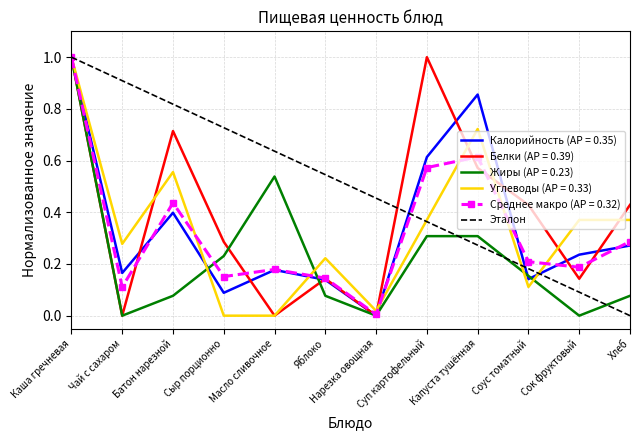

At which label does Среднее макро (AP = 0.32) reach its peak?

Каша гречневая